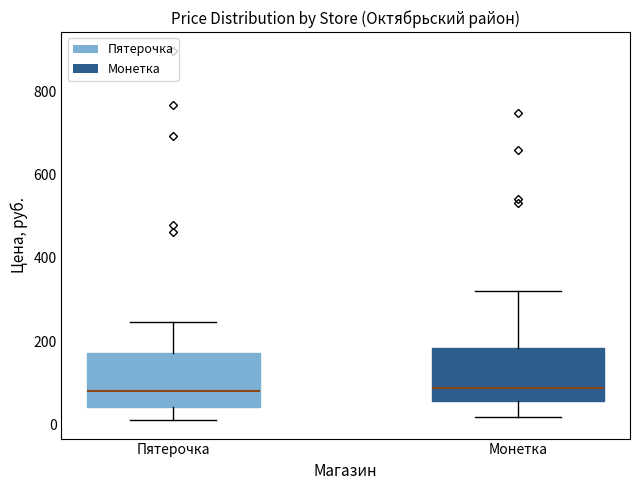

Where does the lower whisker of the box for Монетка end on the y-axis? The values are not printed on the chart, so give them approximately, as read against the axis.

20